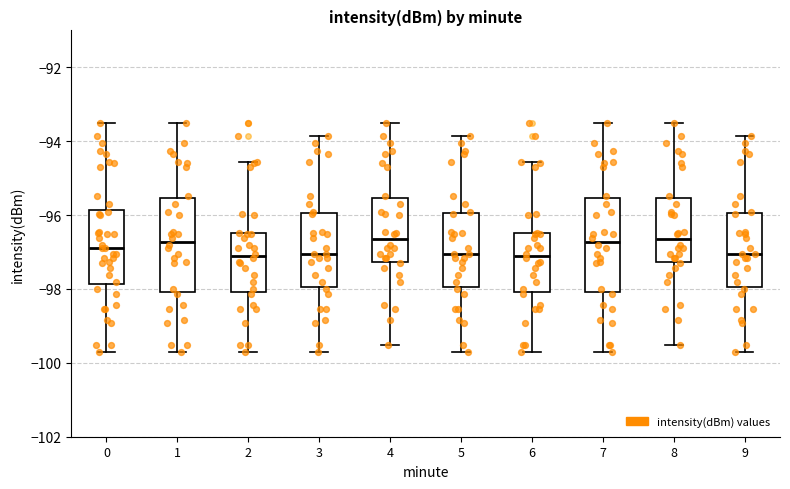

Where is the upper edge of the box at x = 7 on the y-axis? The values are not printed on the chart, so give them approximately, as read against the axis.

-95.6